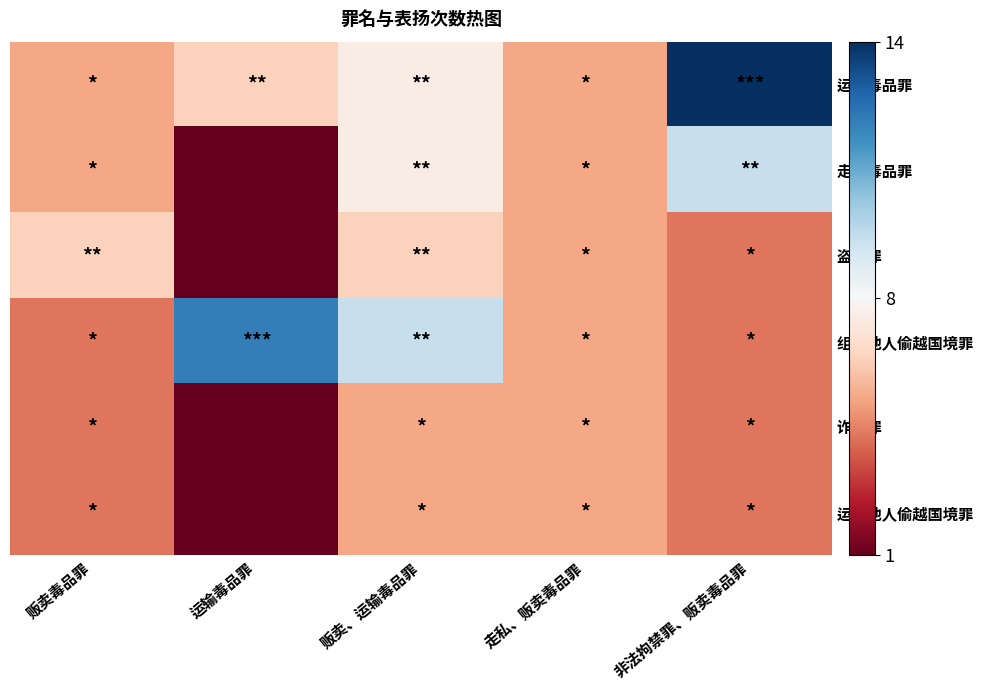

What is the maximum value shown in the chart?

14